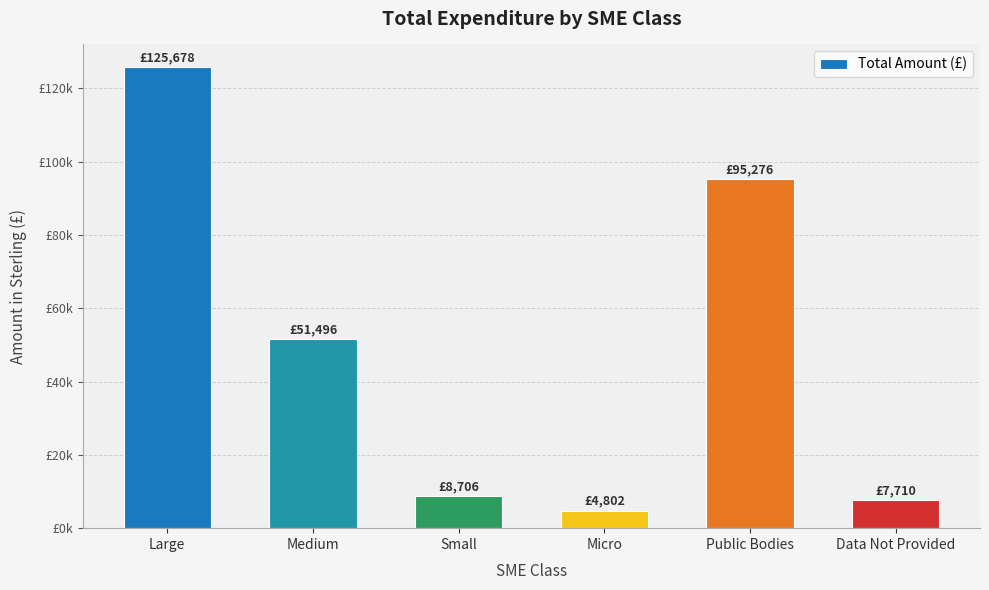

Reading right to left, transcribe all the data shown in this chart.

7710.2	95276.4	4801.6	8706.1	51496.1	125678.4